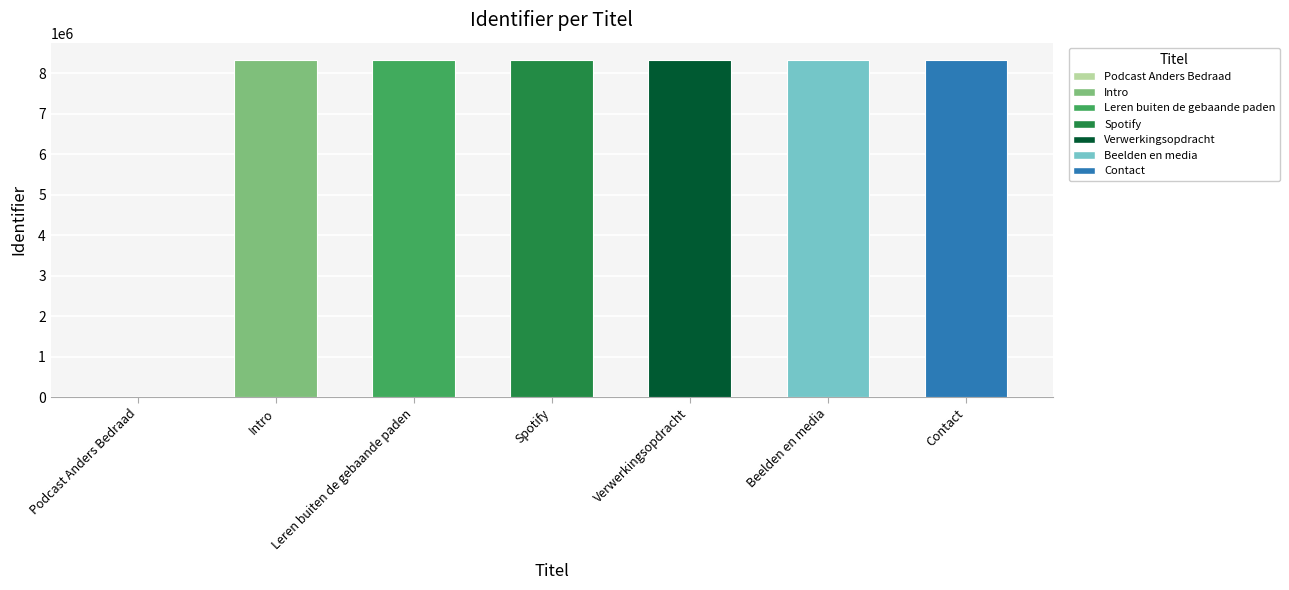

What value does the data have at Verwerkingsopdracht?

8342383